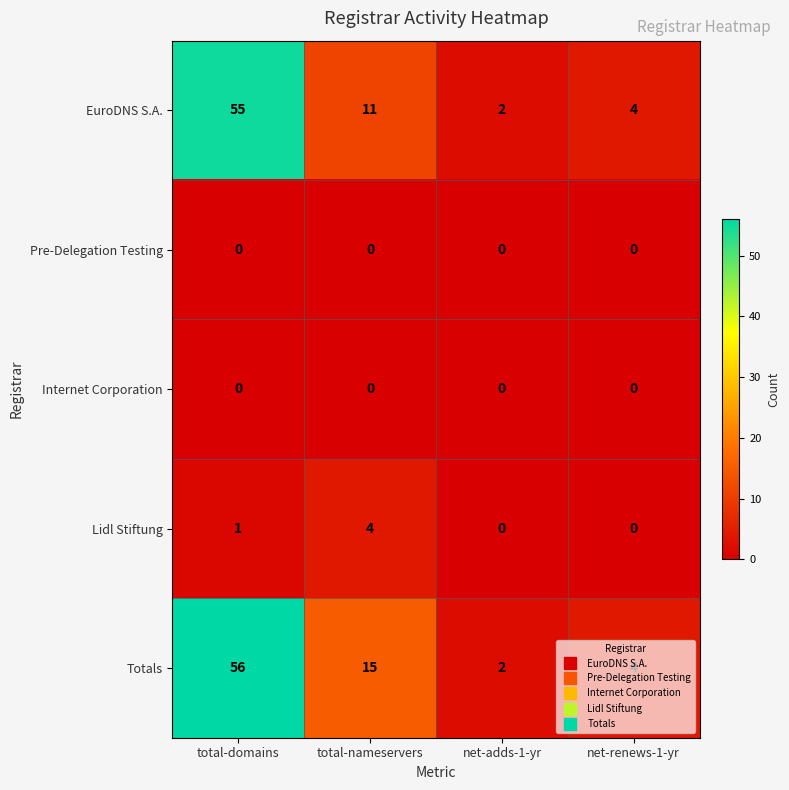

What is the greatest value displayed?

56